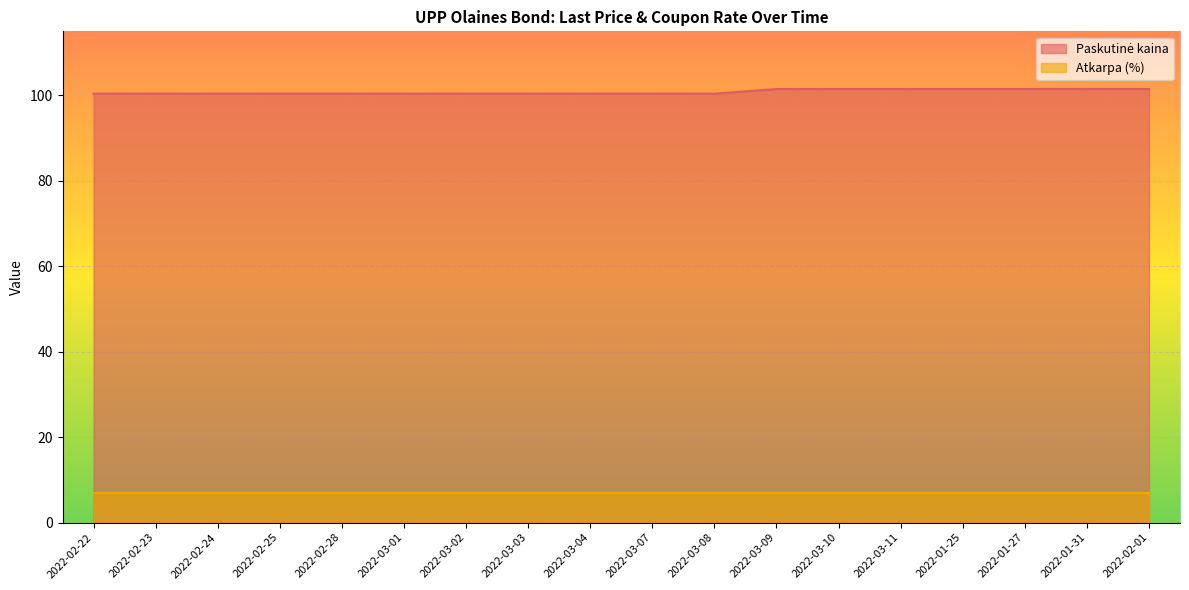

Count the values in the range 100 to 101.

11